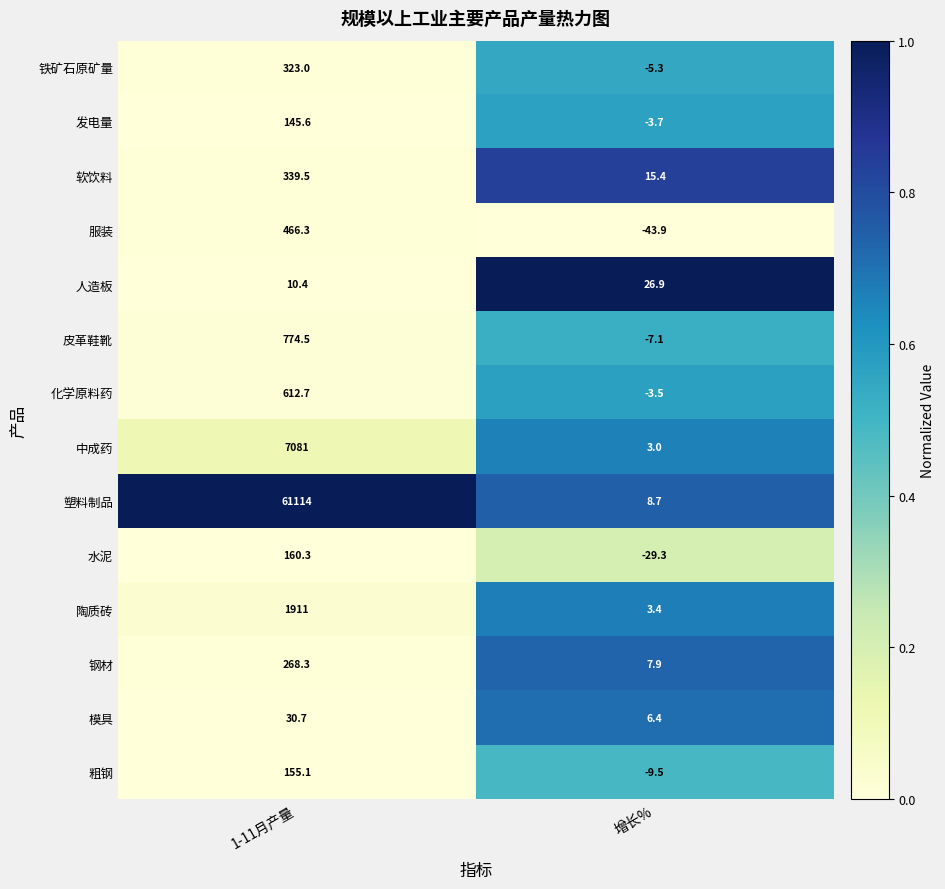

Reading left to right, list all the values displayed in this chart.

铁矿石原矿量: 1-11月产量=323.0	增长%=-5.3
发电量: 1-11月产量=145.6	增长%=-3.7
软饮料: 1-11月产量=339.5	增长%=15.4
服装: 1-11月产量=466.3	增长%=-43.9
人造板: 1-11月产量=10.4	增长%=26.9
皮革鞋靴: 1-11月产量=774.5	增长%=-7.1
化学原料药: 1-11月产量=612.7	增长%=-3.5
中成药: 1-11月产量=7081.0	增长%=3.0
塑料制品: 1-11月产量=61114.0	增长%=8.7
水泥: 1-11月产量=160.3	增长%=-29.3
陶质砖: 1-11月产量=1911.0	增长%=3.4
钢材: 1-11月产量=268.3	增长%=7.9
模具: 1-11月产量=30.7	增长%=6.4
粗钢: 1-11月产量=155.1	增长%=-9.5